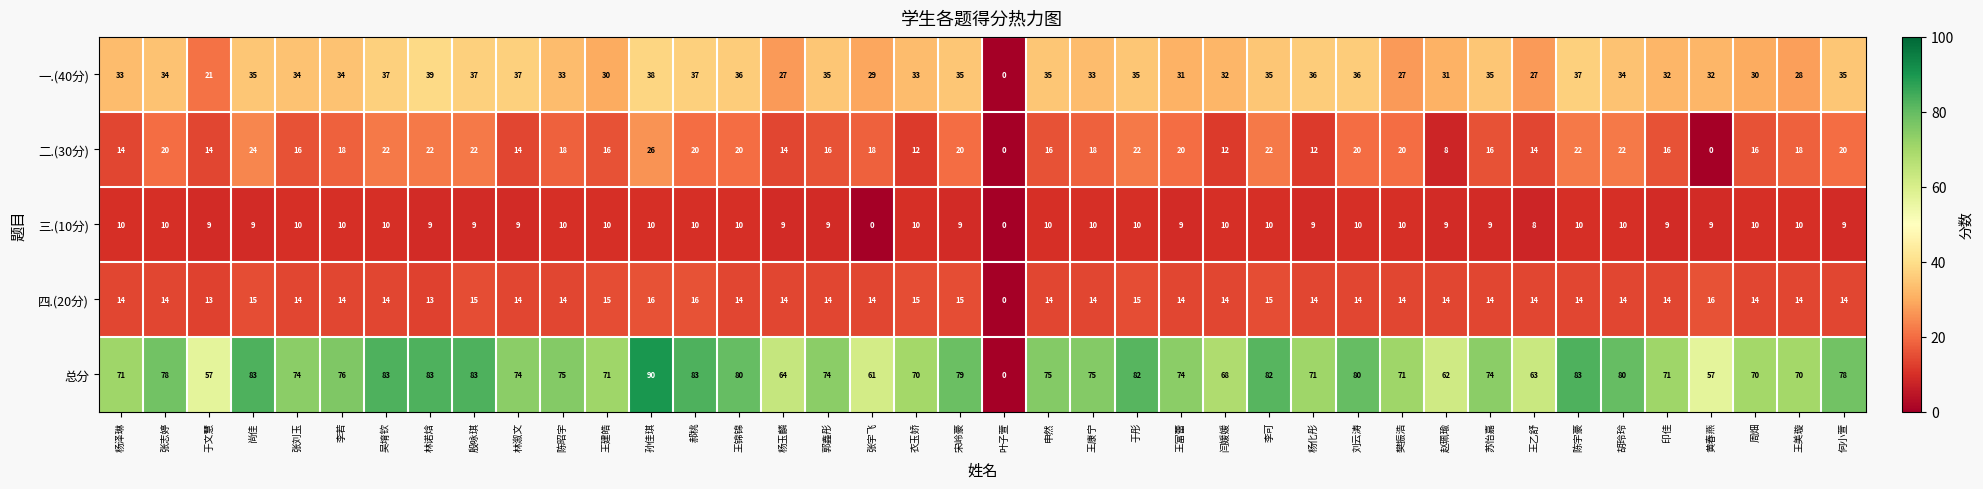

What is the average value of the 二.(30分) series?

17